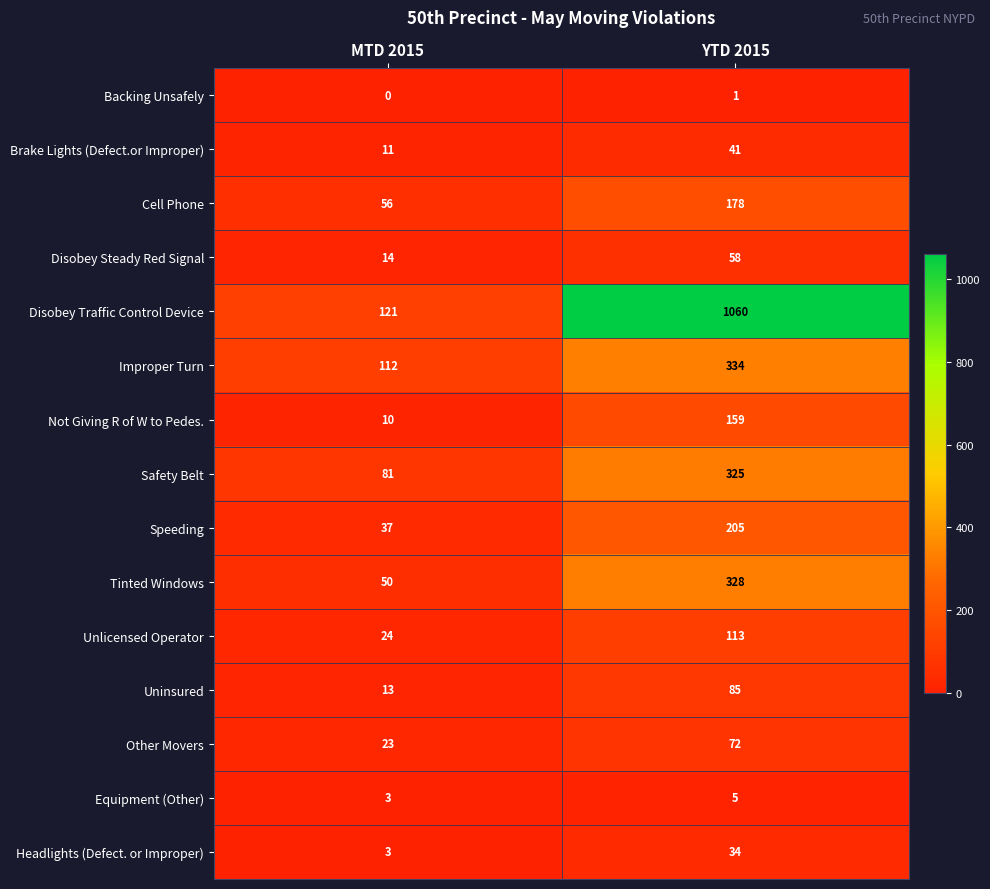

Rank the series at YTD 2015 from lowest to highest value.

Backing Unsafely, Equipment (Other), Headlights (Defect. or Improper), Brake Lights (Defect.or Improper), Disobey Steady Red Signal, Other Movers, Uninsured, Unlicensed Operator, Not Giving R of W to Pedes., Cell Phone, Speeding, Safety Belt, Tinted Windows, Improper Turn, Disobey Traffic Control Device